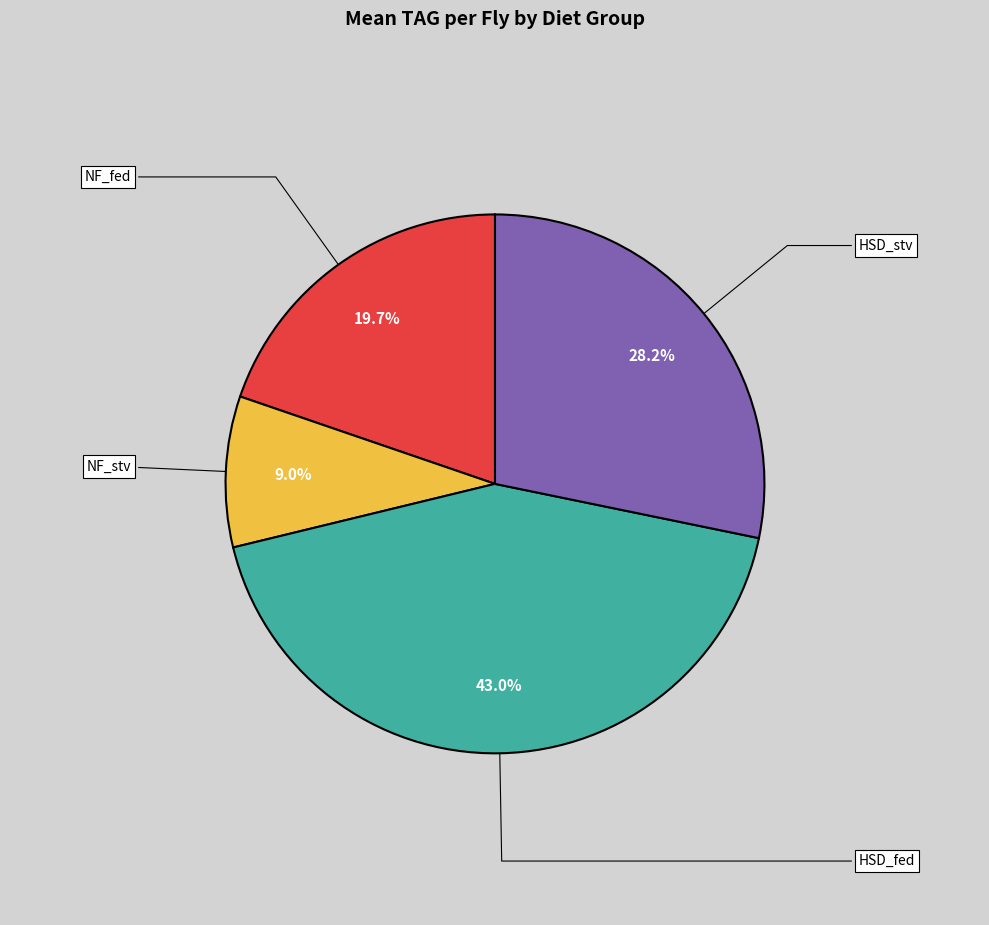

To the nearest percent, what is the average slice percentage?

25%